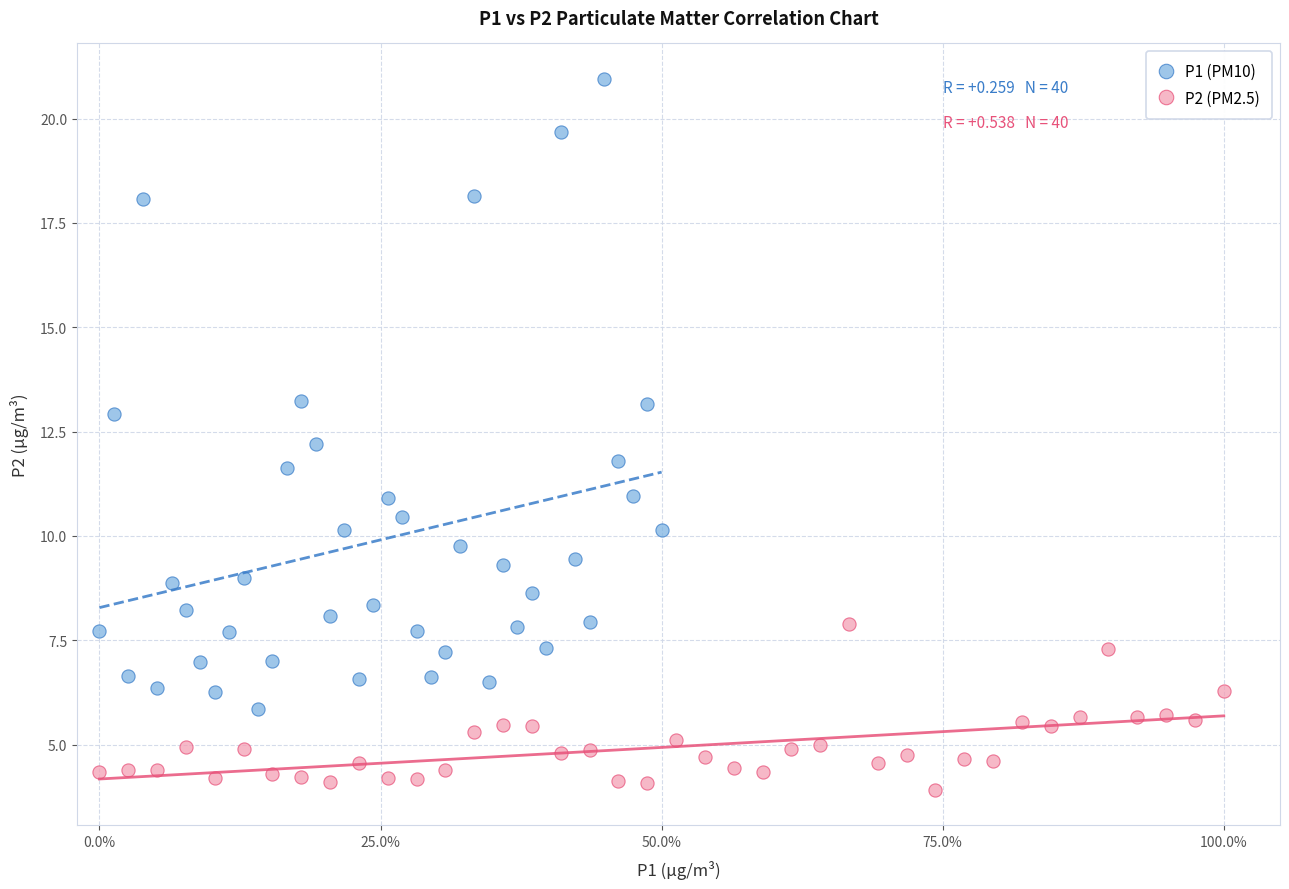

What are all the series names shown in the legend?

P1 (PM10), P2 (PM2.5)